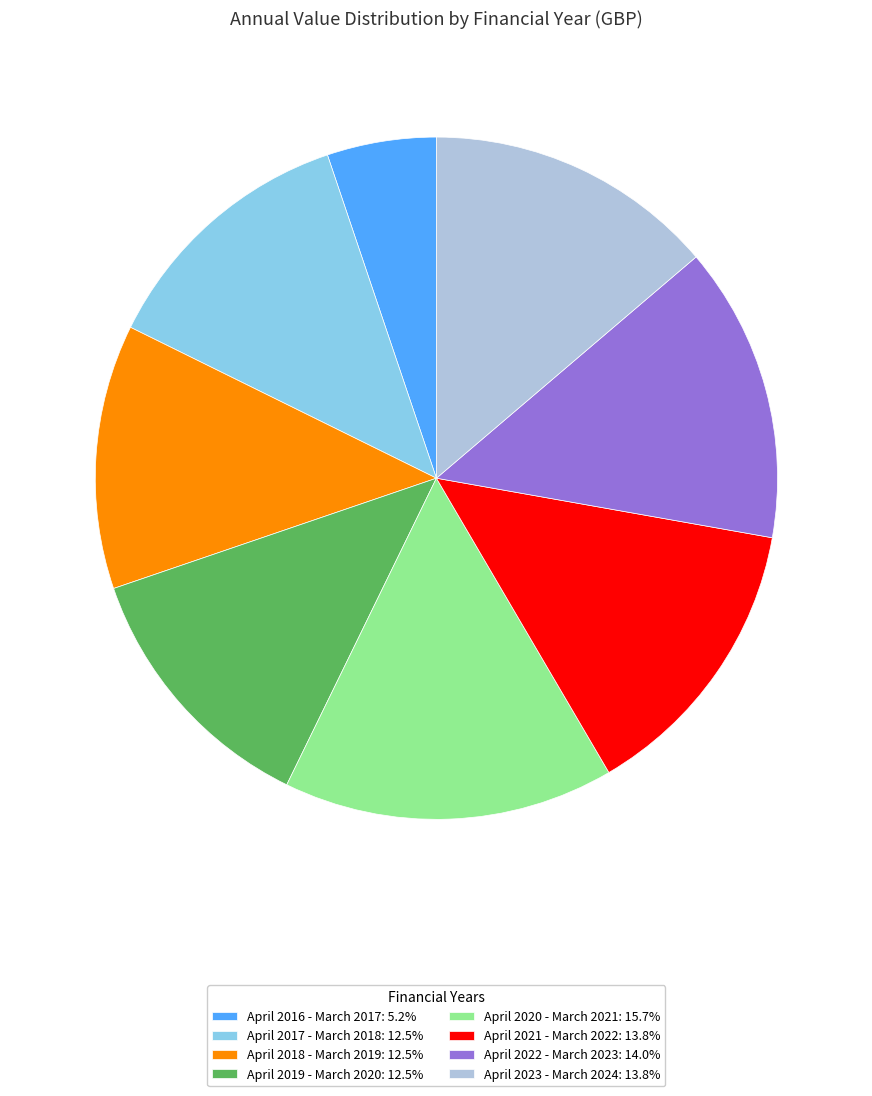

Do April 2020 - March 2021: 15.7% and April 2019 - March 2020: 12.5% together represent more than half of the pie?

No